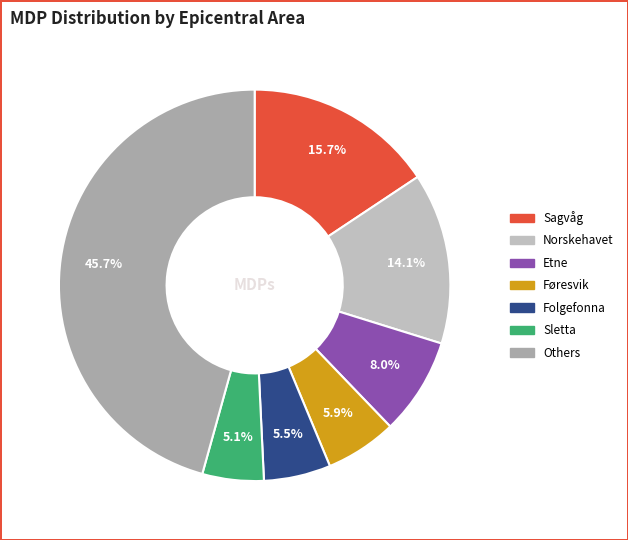

How many segments does this pie chart have?

7